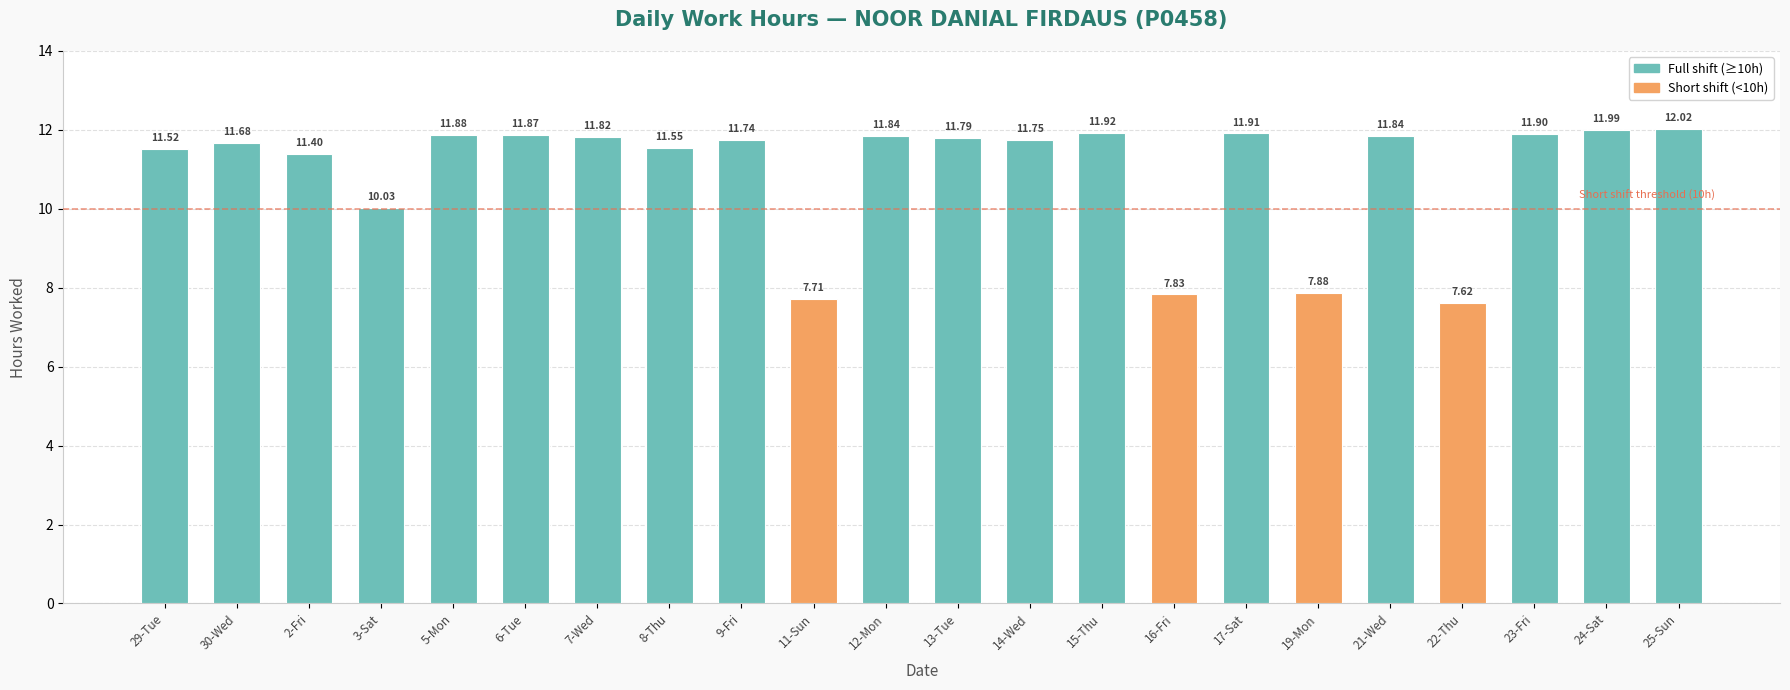

What is the change in value from 9-Fri to 22-Thu?

-4.1